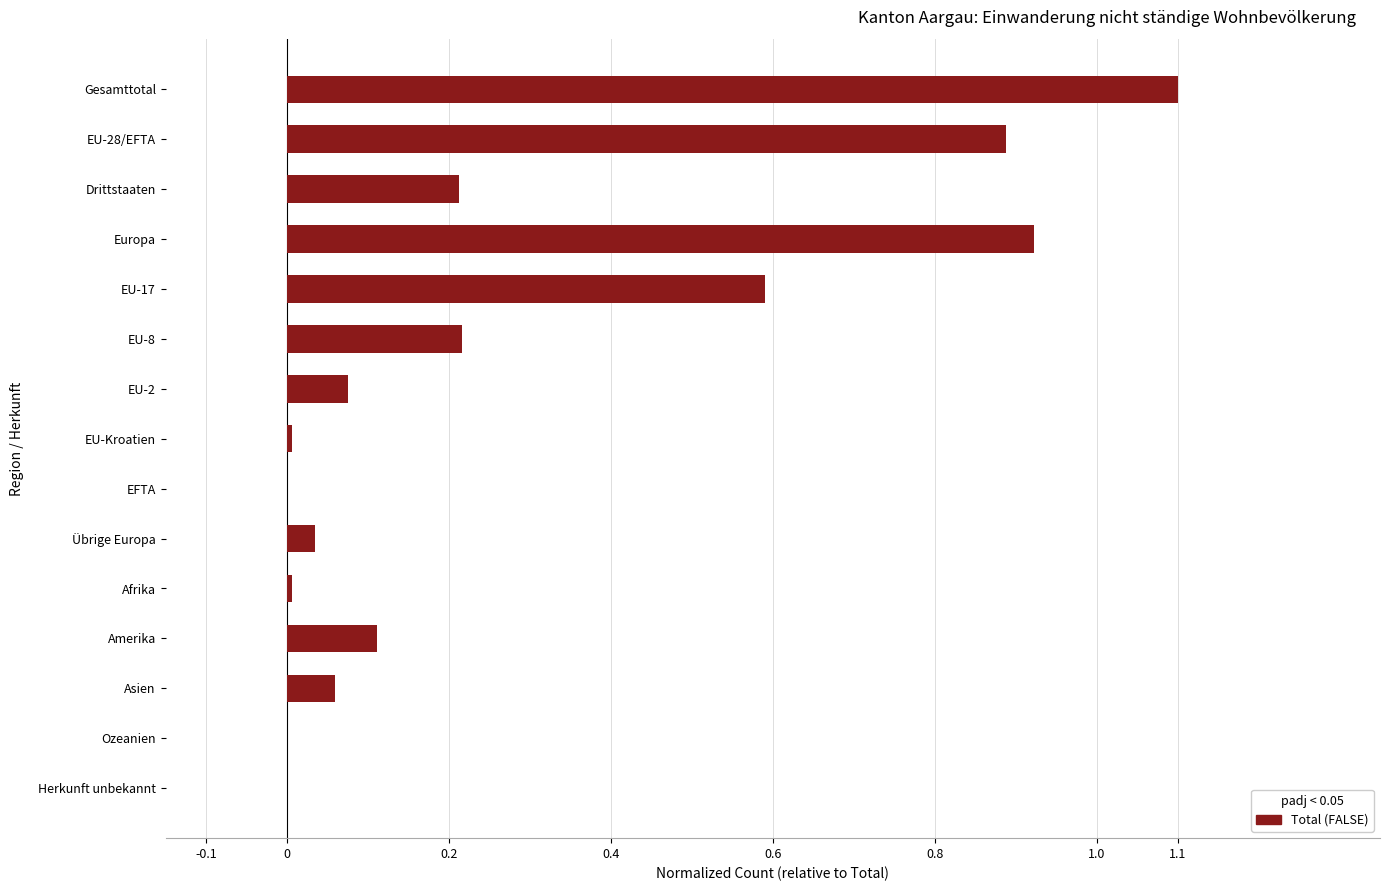

The value at Afrika is 0.0. True or false?

True